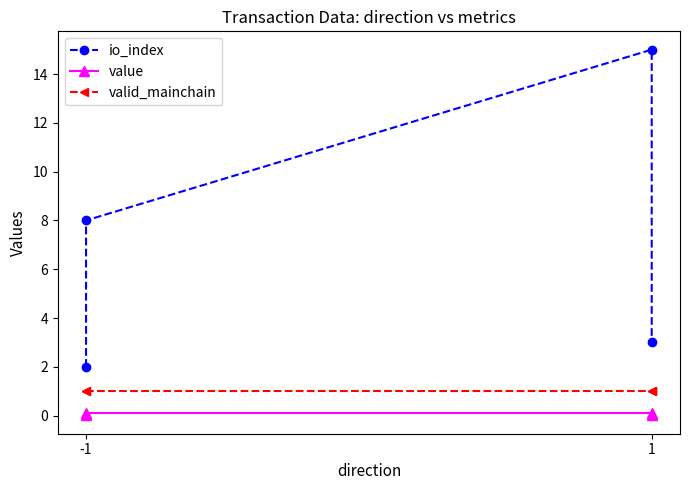

Reading right to left, transcribe all the data shown in this chart.

io_index: 3.0	15.0	8.0	2.0
value: 0.0	0.1	0.1	0.0
valid_mainchain: 1.0	1.0	1.0	1.0